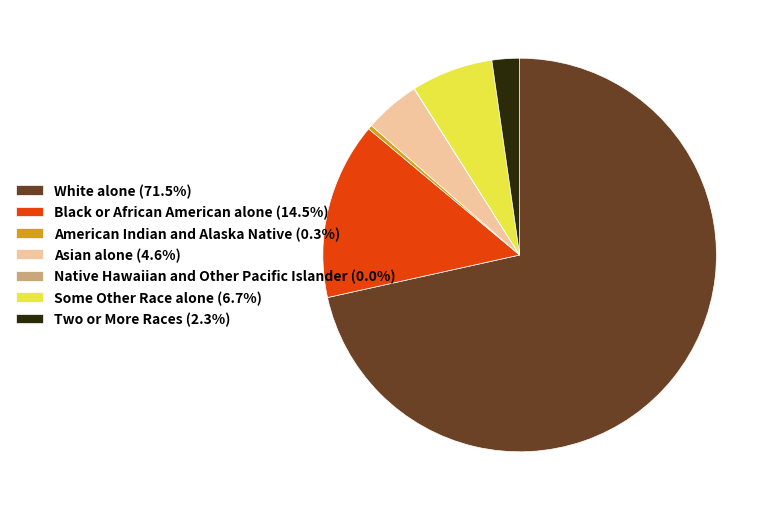

Approximately how many times larger is the value at White alone (71.5%) compared to Asian alone (4.6%)?

15.6